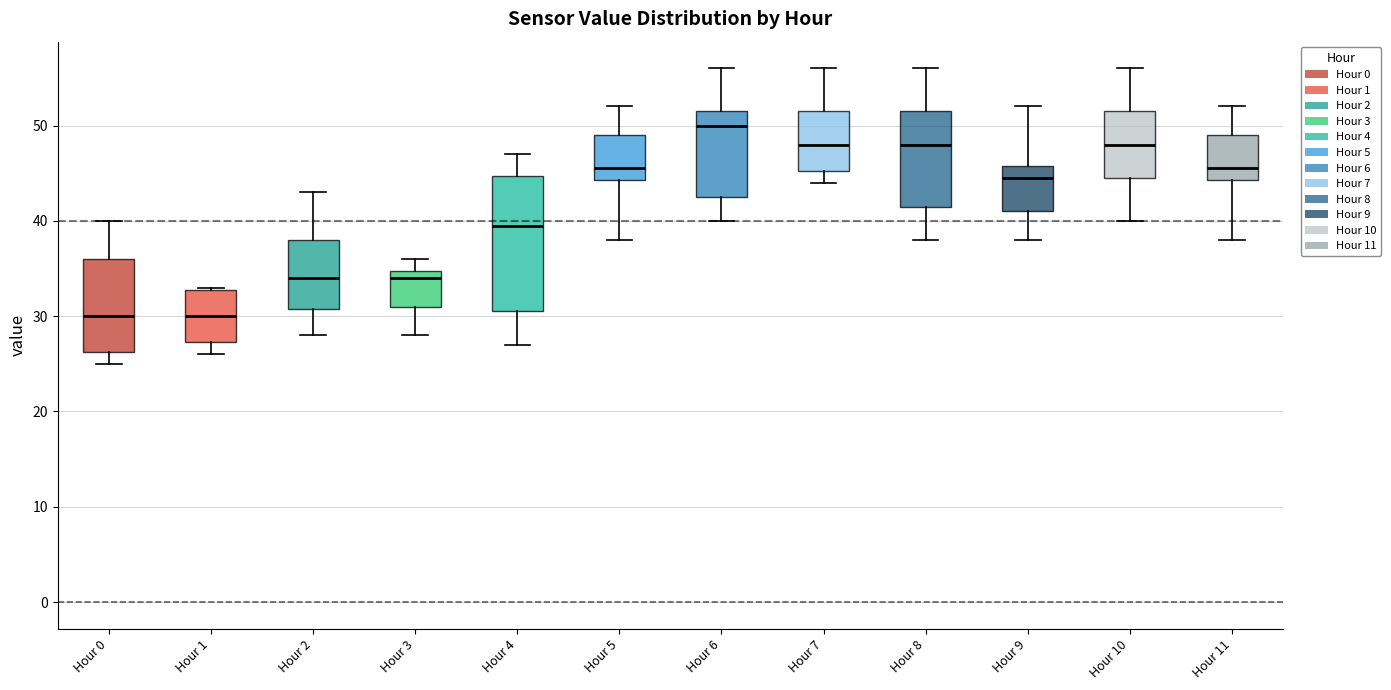

Reading left to right, read every box against the y-axis: the position of its median line, the range the box covers, and the ends of its whiskers. The values are not printed on the chart, so give them approximately, as read against the axis.

Hour 0: median 30, box 26 to 36, whiskers 25 to 40
Hour 1: median 30, box 27 to 33, whiskers 26 to 33
Hour 2: median 34, box 31 to 38, whiskers 28 to 43
Hour 3: median 34, box 31 to 35, whiskers 28 to 36
Hour 4: median 40, box 31 to 45, whiskers 27 to 47
Hour 5: median 46, box 44 to 49, whiskers 38 to 52
Hour 6: median 50, box 43 to 52, whiskers 40 to 56
Hour 7: median 48, box 45 to 52, whiskers 44 to 56
Hour 8: median 48, box 42 to 52, whiskers 38 to 56
Hour 9: median 45, box 41 to 46, whiskers 38 to 52
Hour 10: median 48, box 45 to 52, whiskers 40 to 56
Hour 11: median 46, box 44 to 49, whiskers 38 to 52